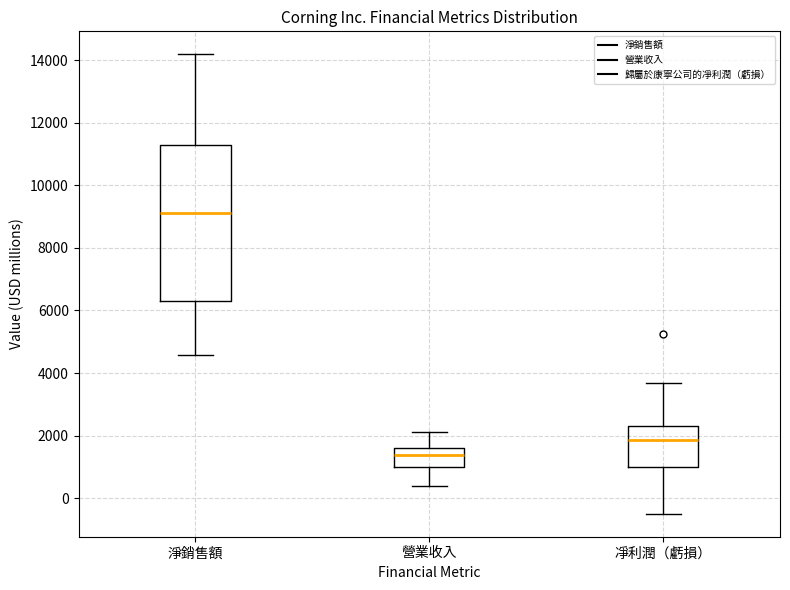

Which box is the tallest, from its lower edge to its upper edge?

淨銷售額